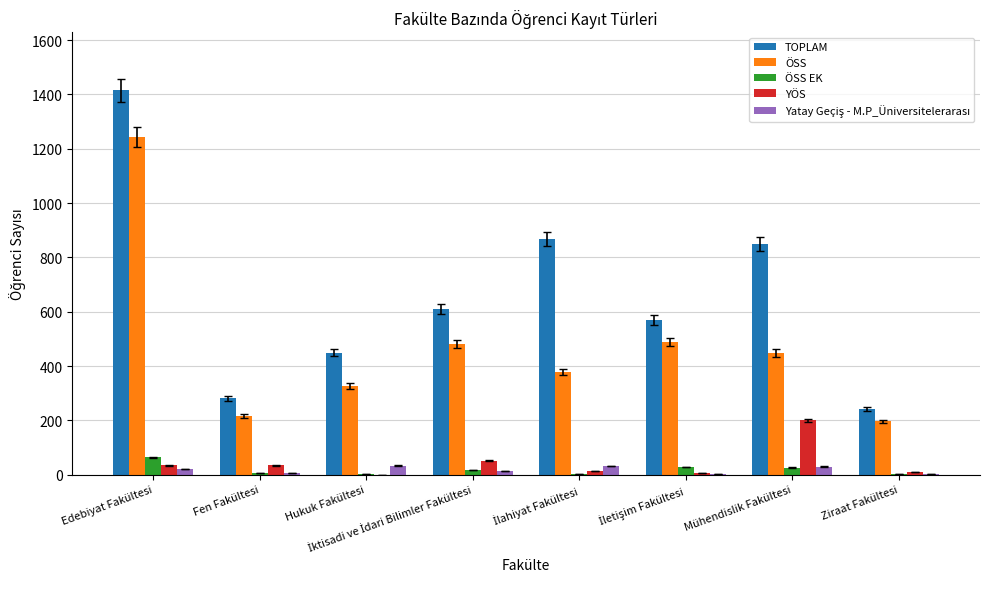

True or false: YÖS has a value of 10 at Ziraat Fakültesi.

True